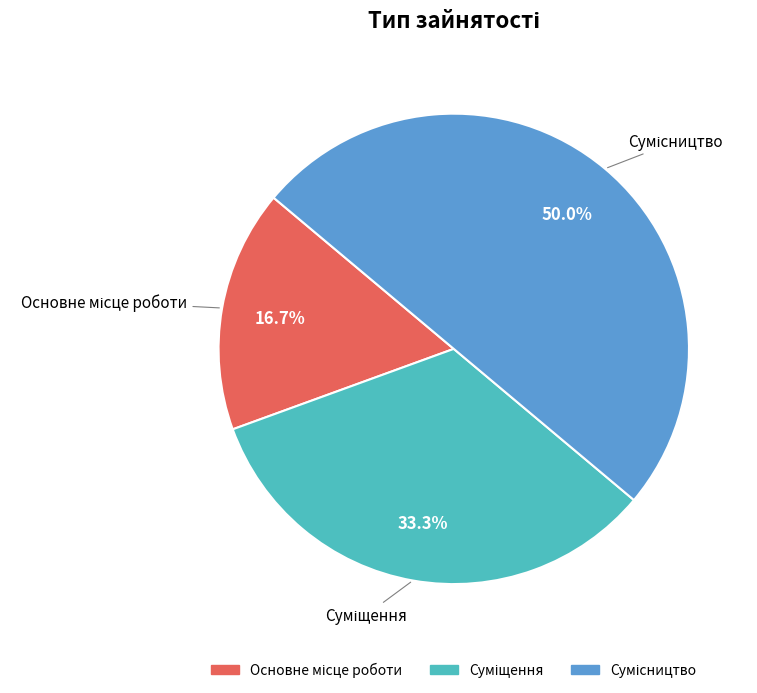

Count the number of slices in the pie.

3